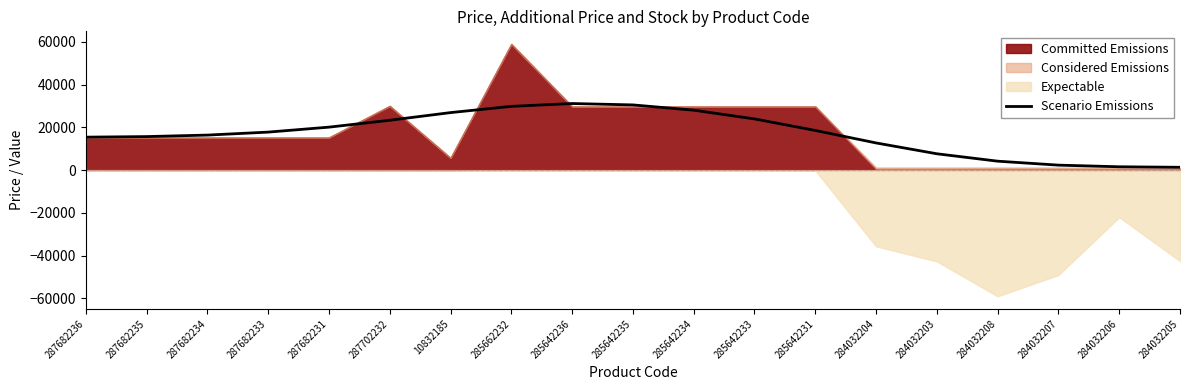

What is the value of the 16th point from the left?

4200.6